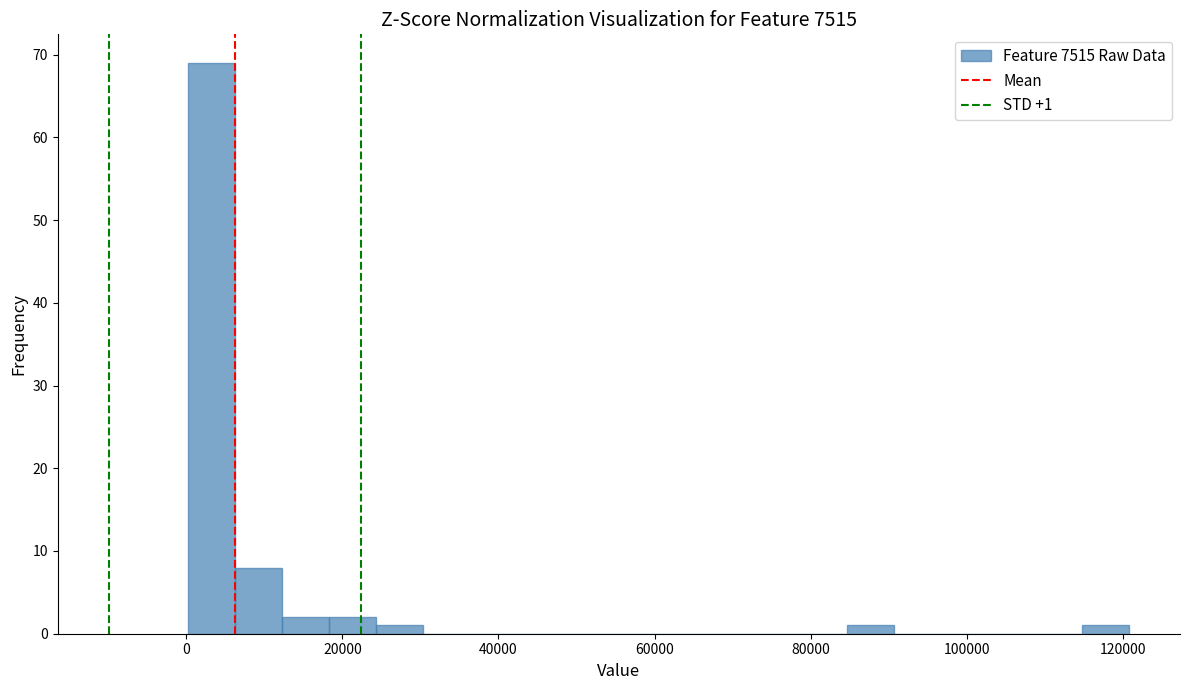

Around what value on the x-axis is the tallest bar? Give the approximate position of its centre, as read against the axis.

4000